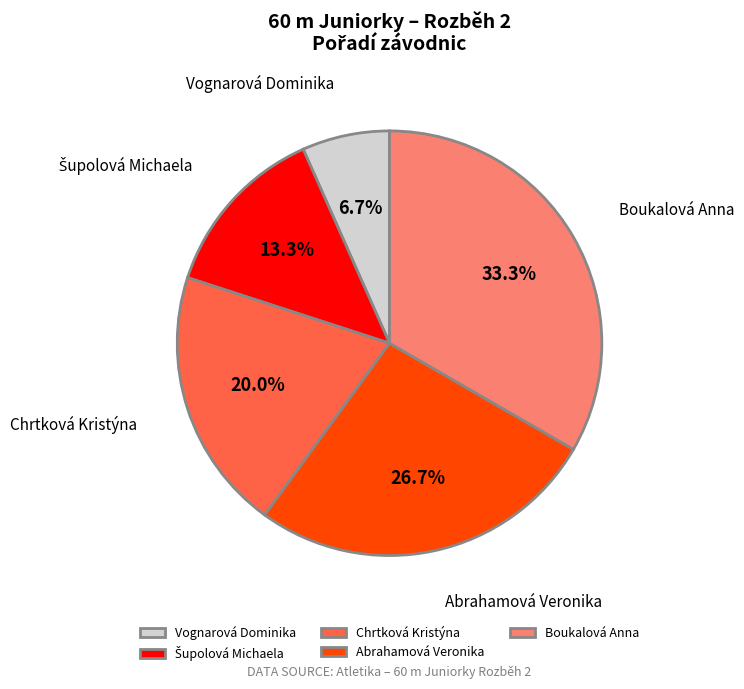

Is Vognarová Dominika the majority of the pie?

No